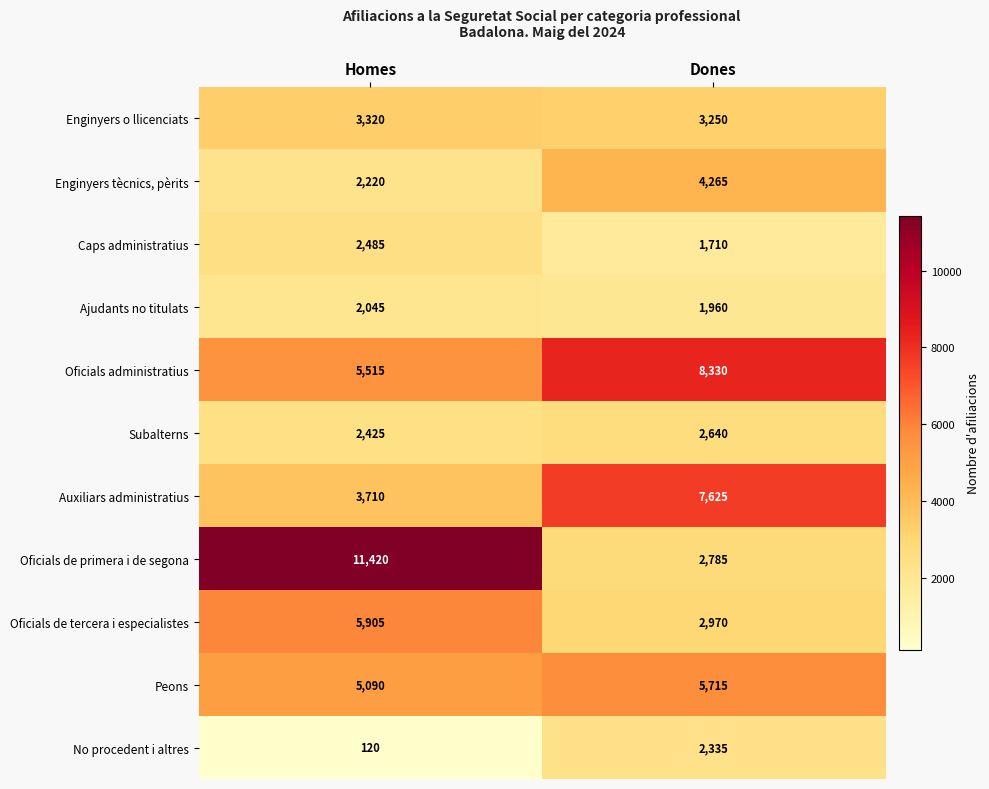

What is the difference between the maximum and minimum values in the Subalterns series?

215